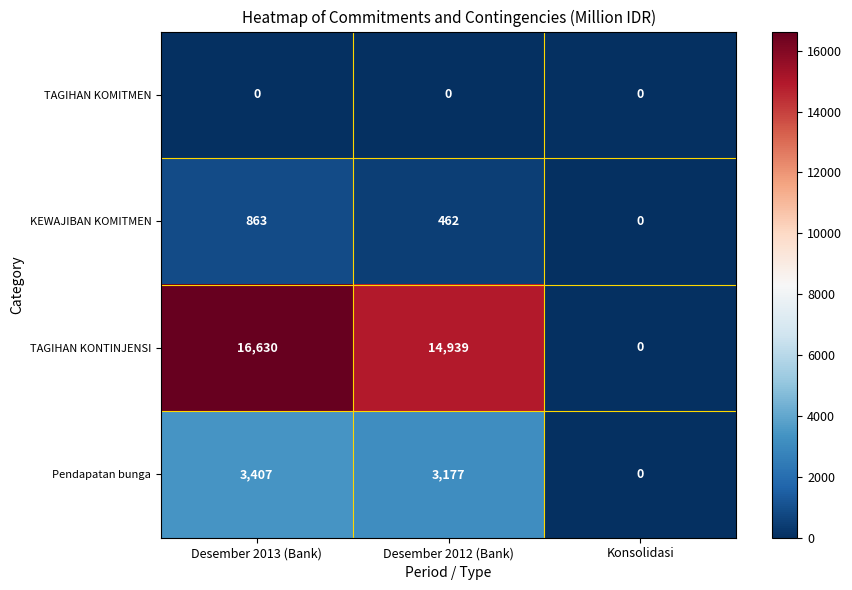

At which category is the sum across all series the highest?

Desember 2013 (Bank)